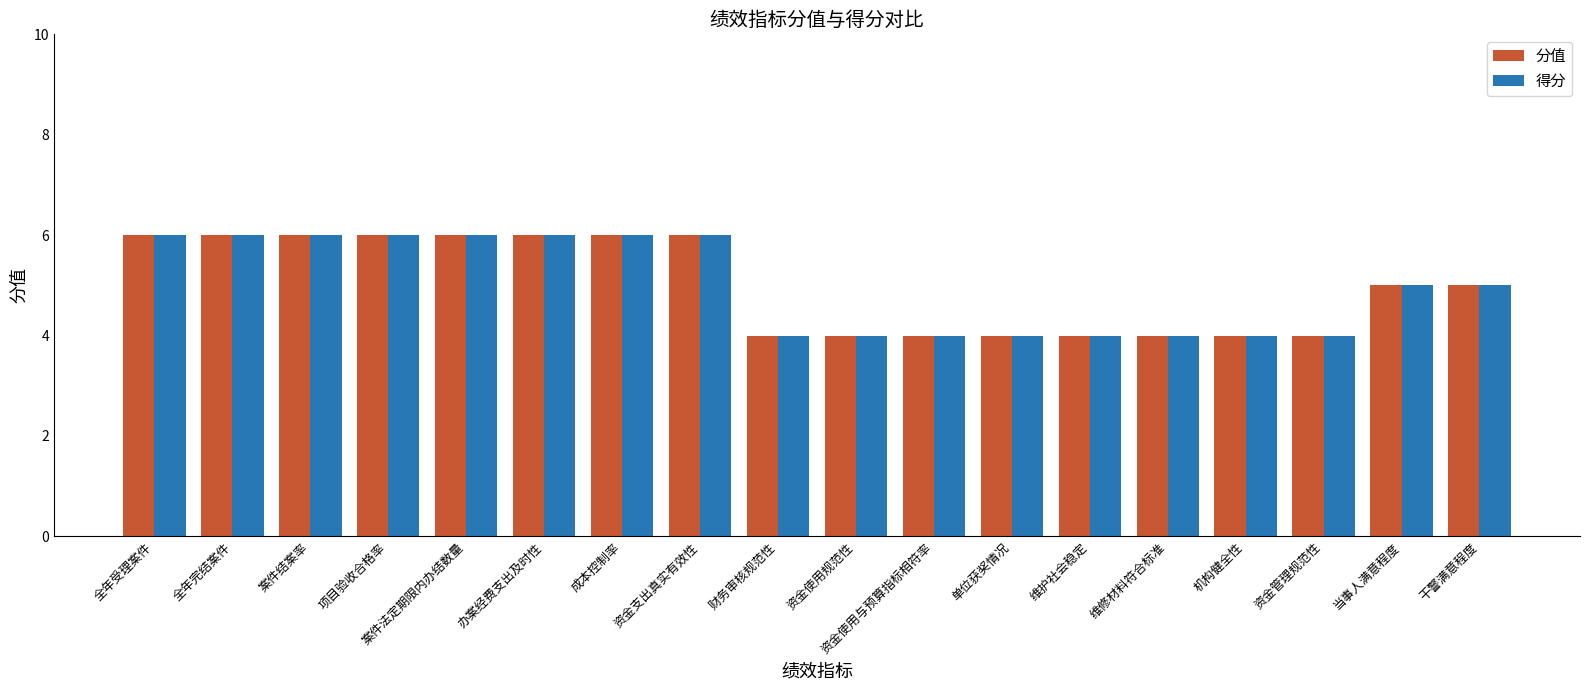

What is the maximum value for 得分?

6